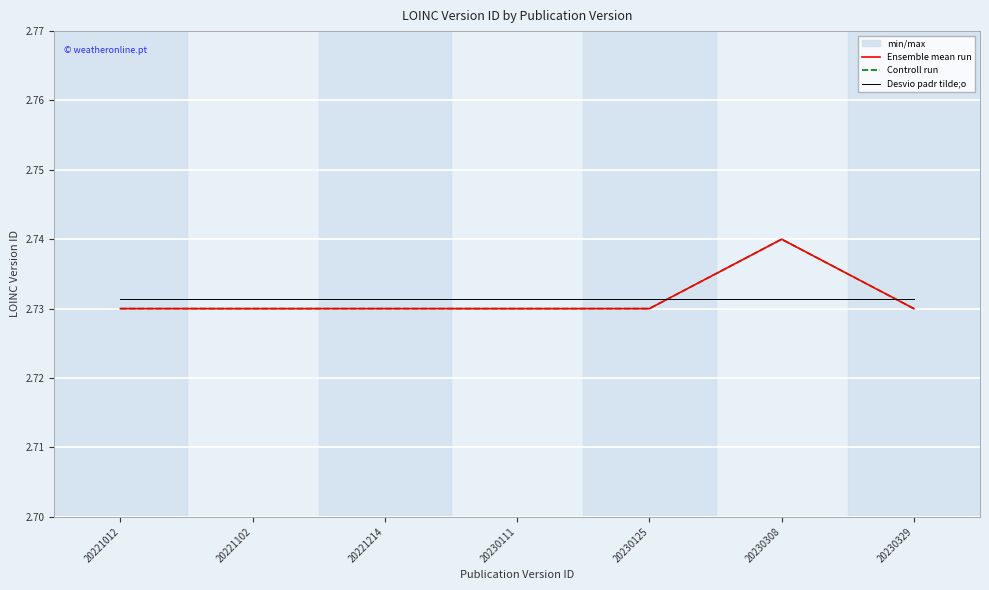

Where is the first local maximum for Controll run?

20230308